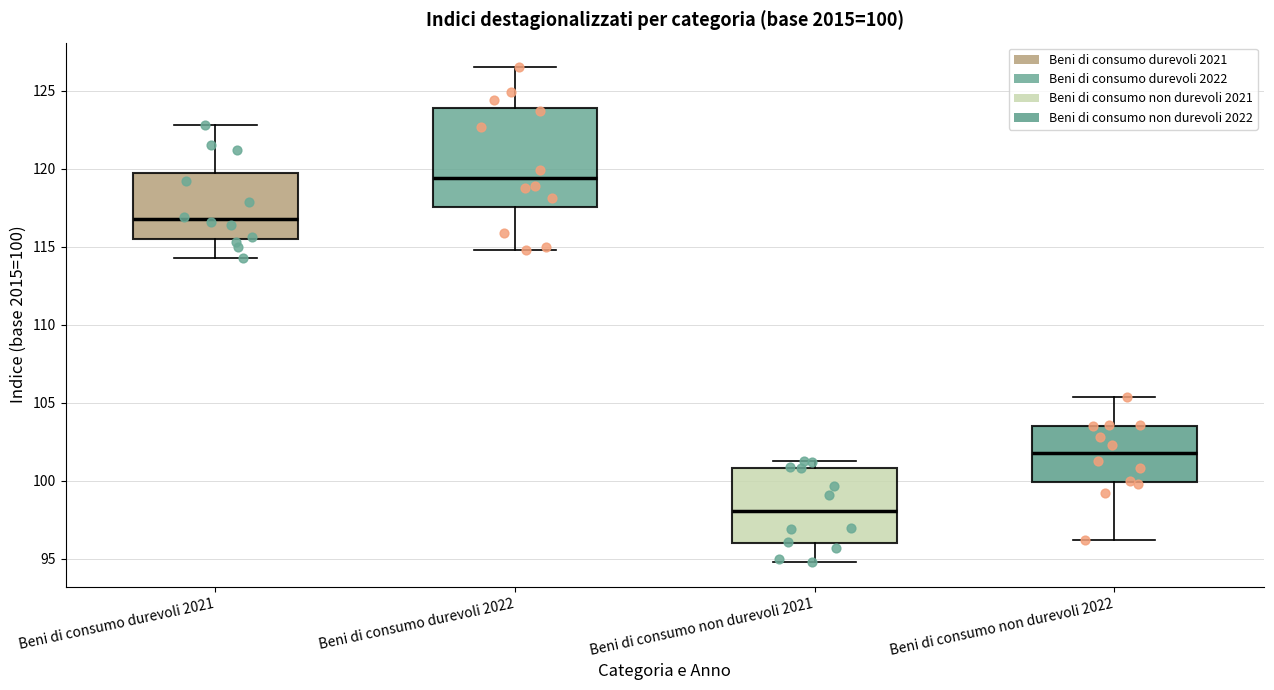

Comparing the boxes themselves (not the whiskers), which one is the tallest?

Beni di consumo durevoli 2022